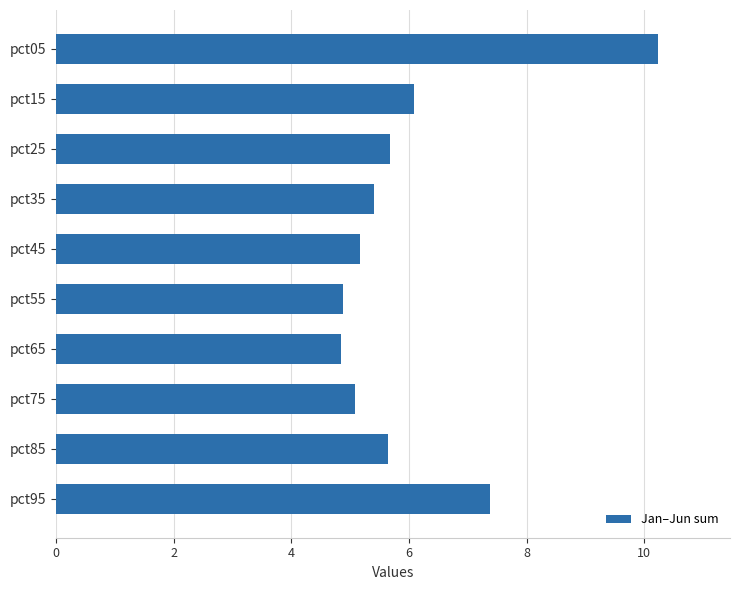

Which has a higher value, pct35 or pct05?

pct05